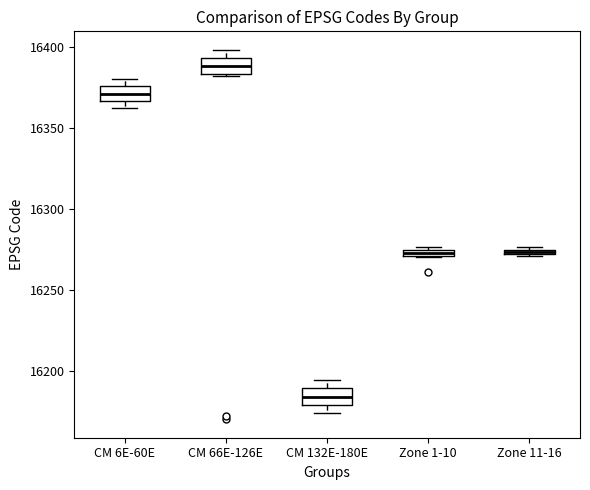

Where is the upper edge of the box for CM 6E-60E on the y-axis? The values are not printed on the chart, so give them approximately, as read against the axis.

16375